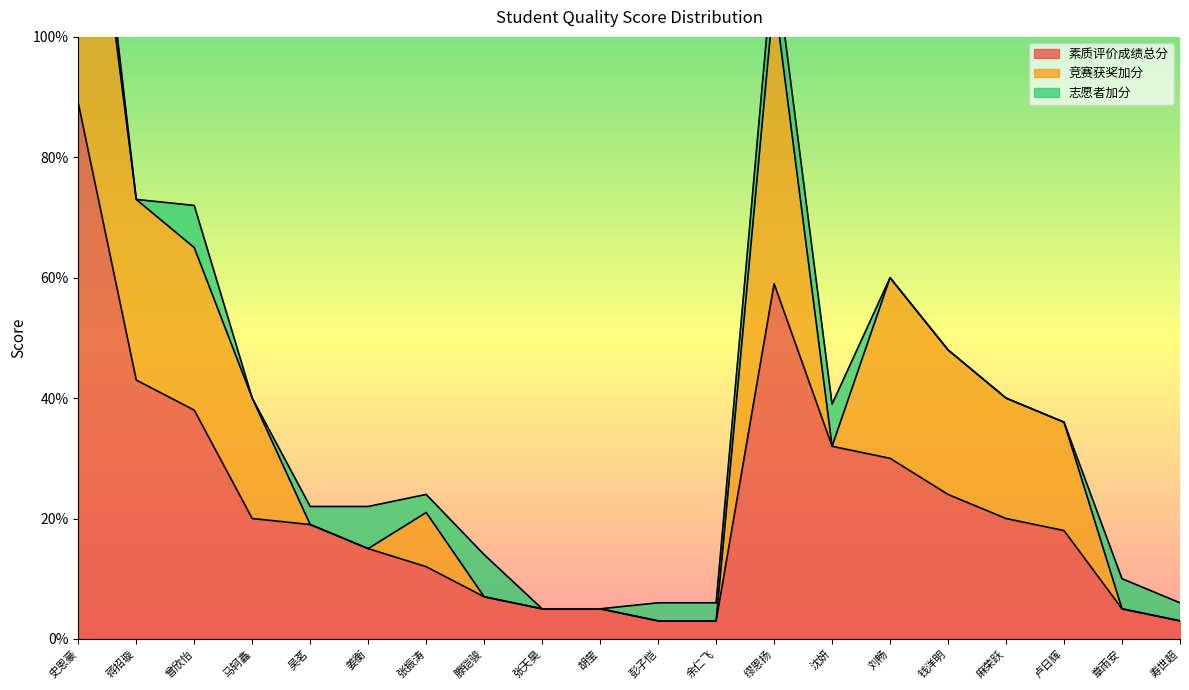

Does the chart have visible grid lines?

No